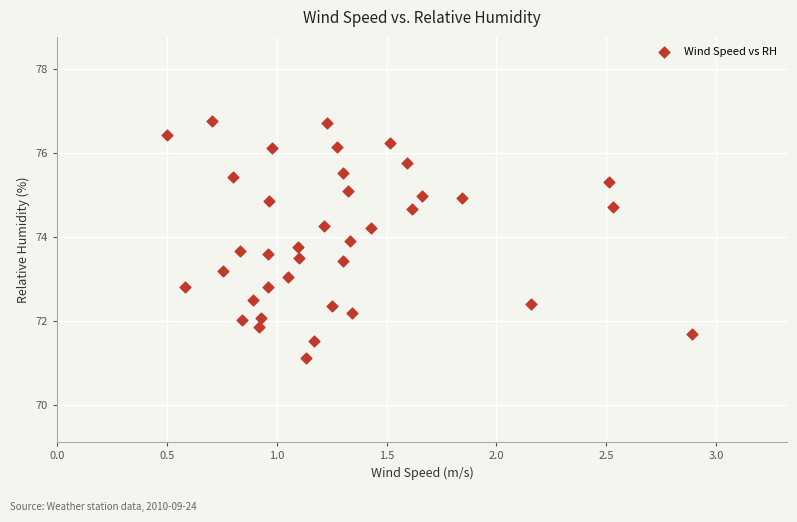

What is the range of X values (max minus min)?

2.4